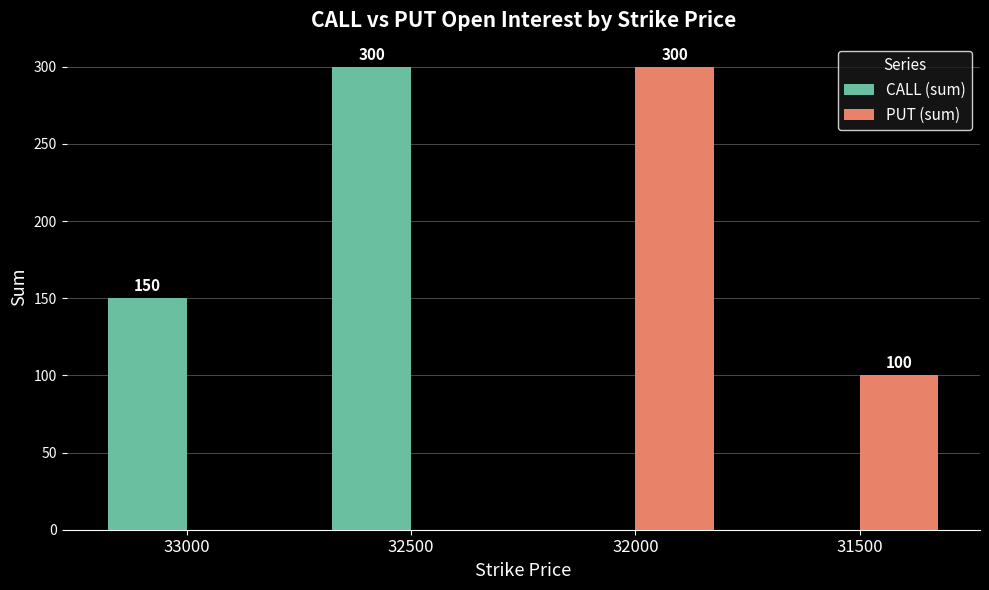

What is the approximate value of PUT (sum) at 32000, to the nearest 5?

300